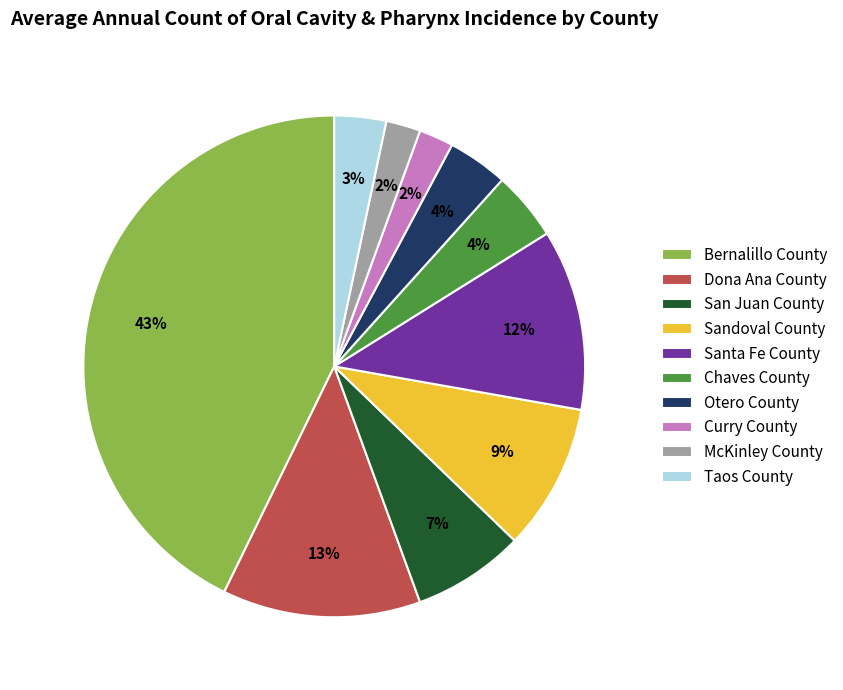

Is Taos County the majority of the pie?

No